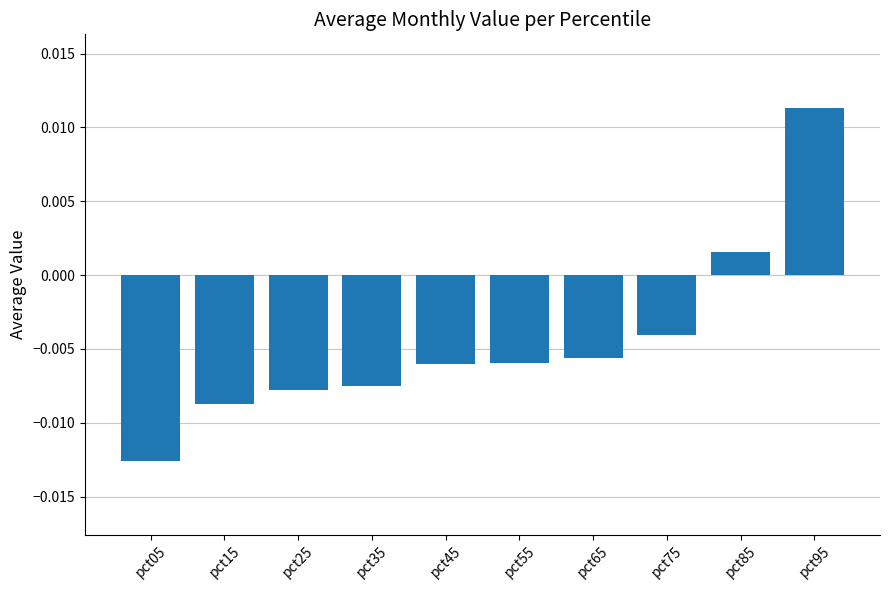

Where is the data nearest to the value 0?

pct85